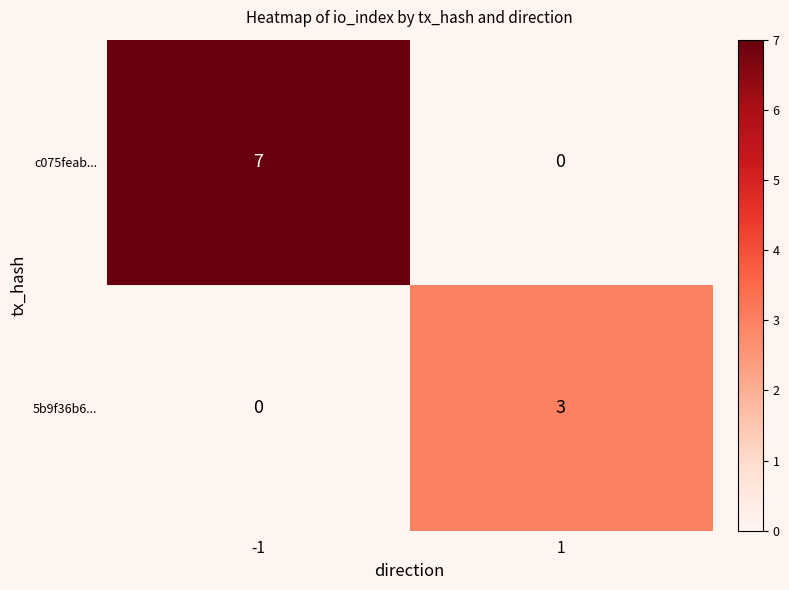

Which series has the largest total across all categories?

c075feab...